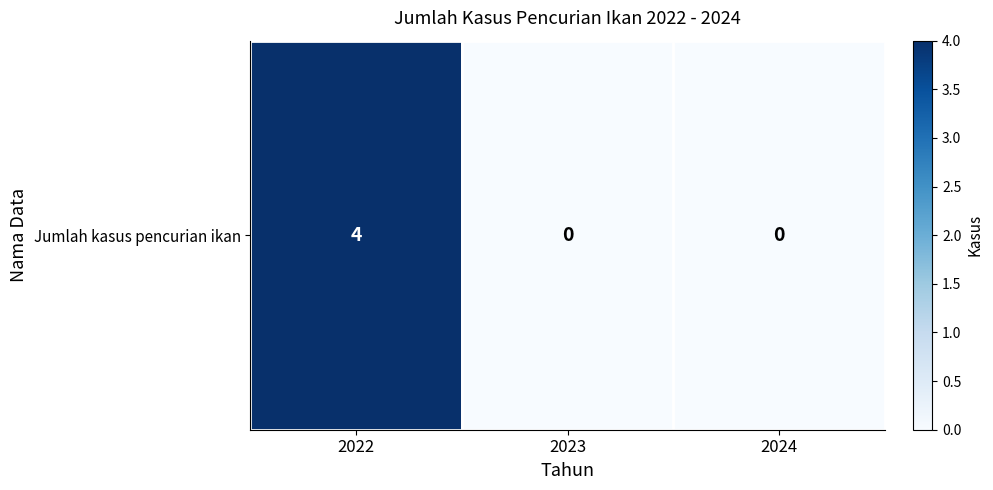

Which label corresponds to the smallest value in the chart?

2023